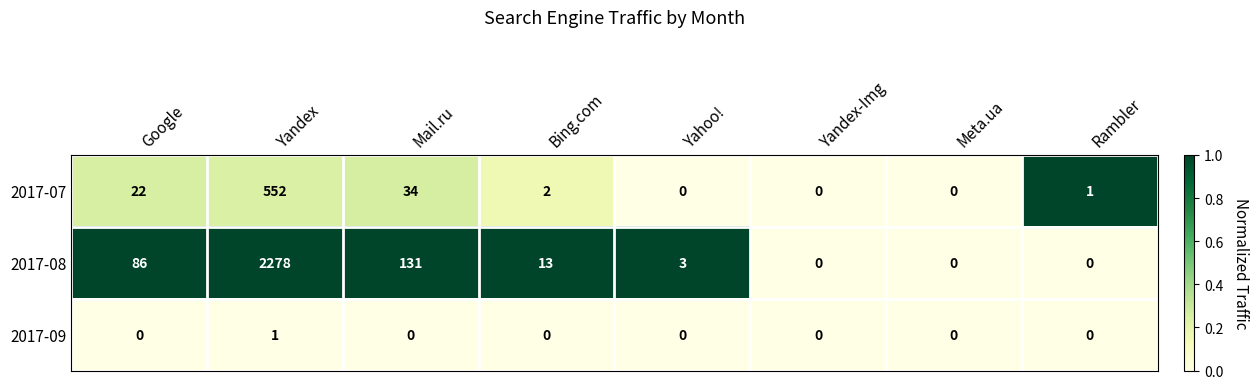

Which series has the largest range (max minus min)?

2017-08